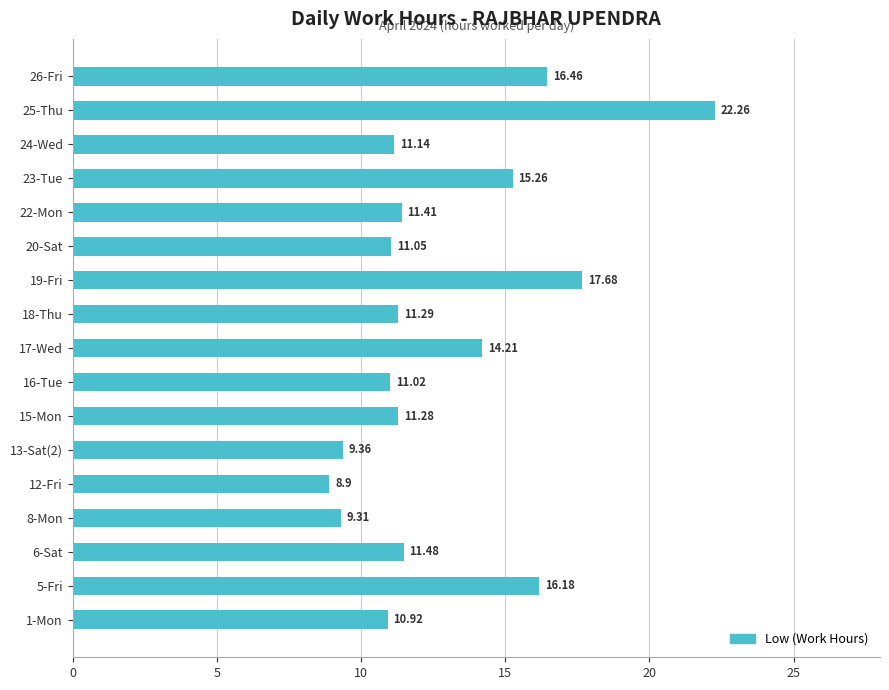

What is the maximum value shown in the chart?

22.3